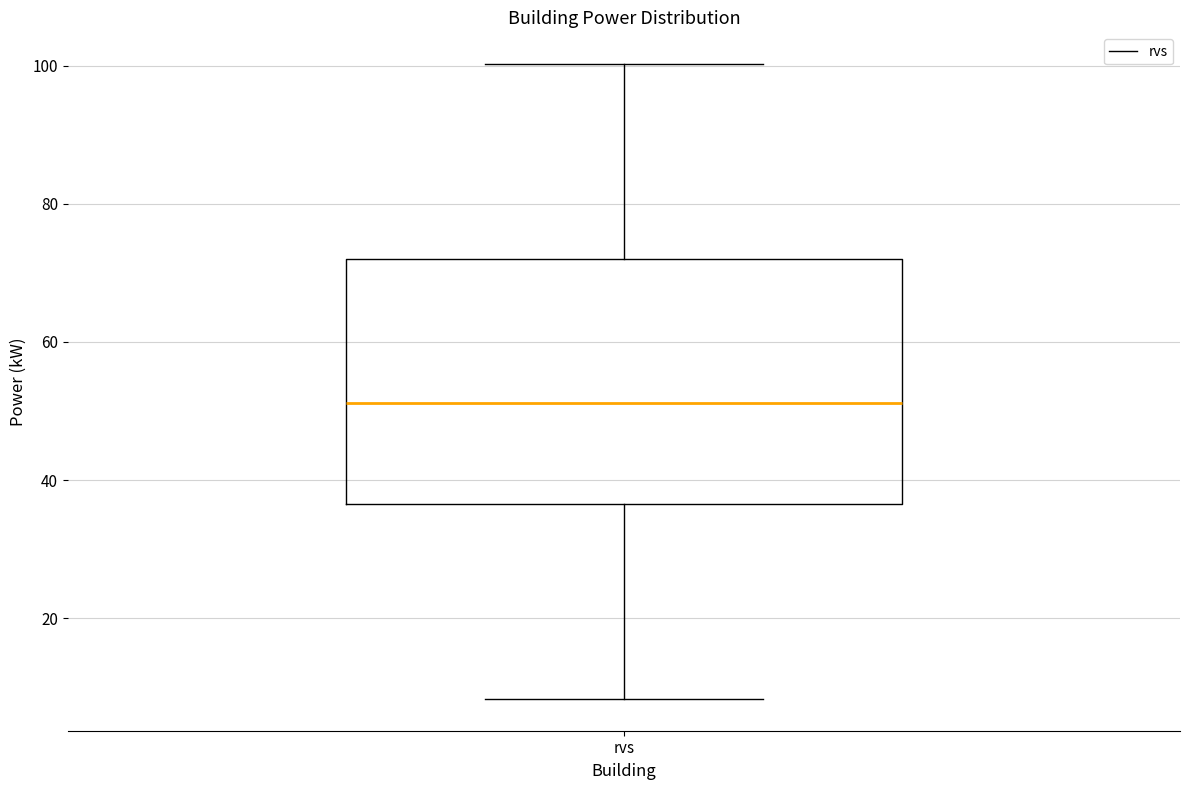

Read this box plot against the y-axis: the position of the median line, the range covered by the box, and the ends of both whiskers. The values are not printed on the chart, so give them approximately, as read against the axis.

median 52, box 36 to 72, whiskers 8 to 100